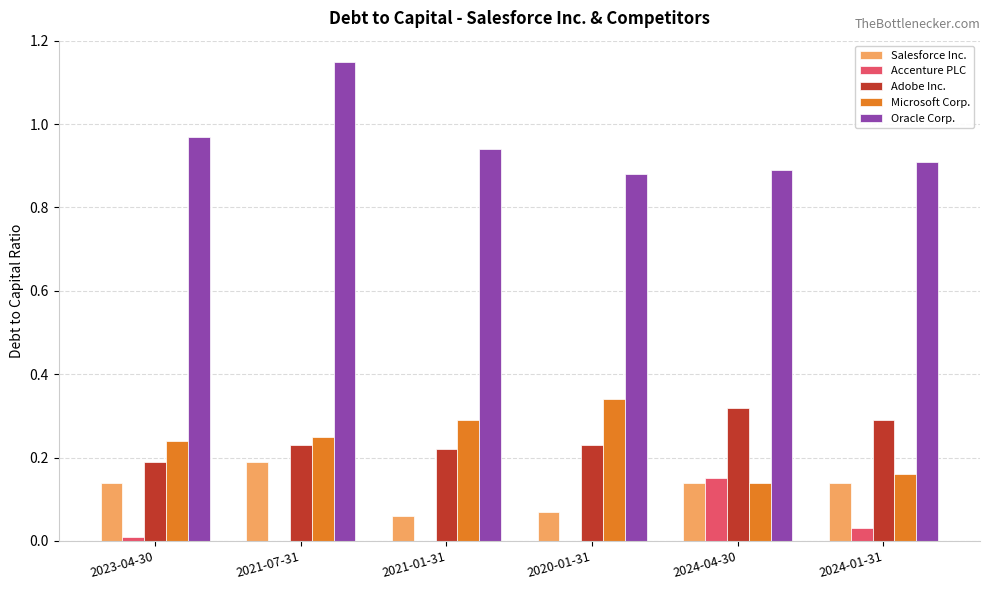

How many groups of bars are there?

6